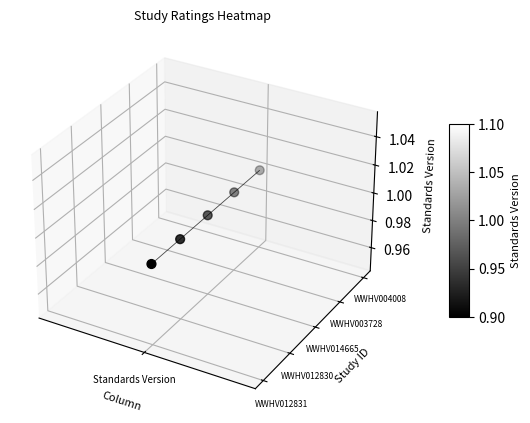

True or false: the data shows 0.0 at 3.

False